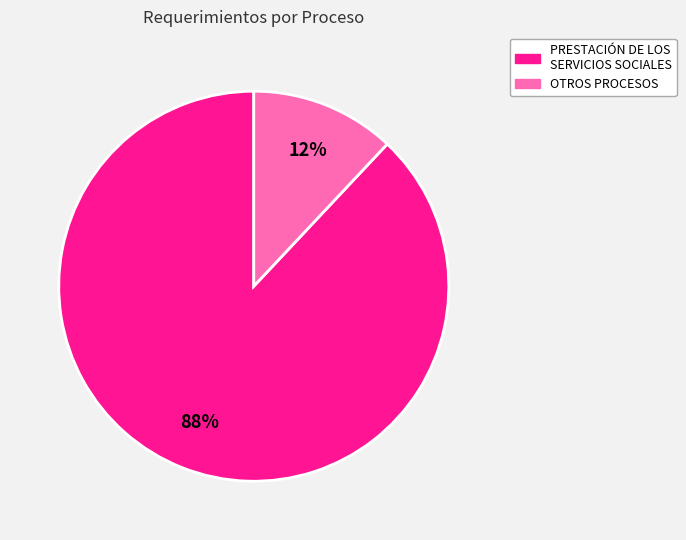

To the nearest percent, what is the difference between the largest and smallest slice percentages?

76%